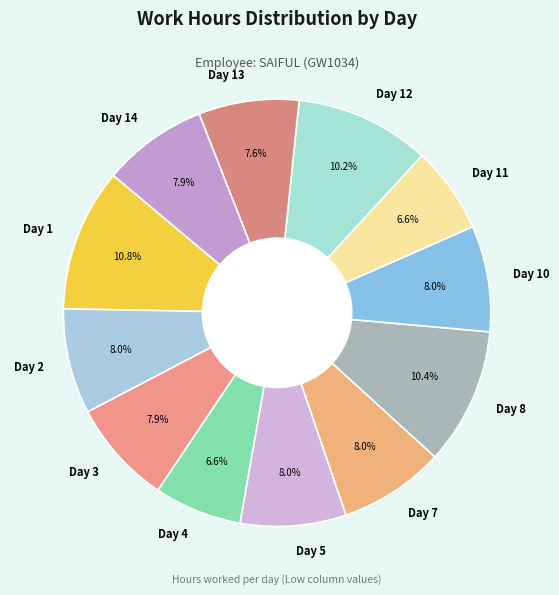

To the nearest percent, what percentage of the pie is Day 14?

8%